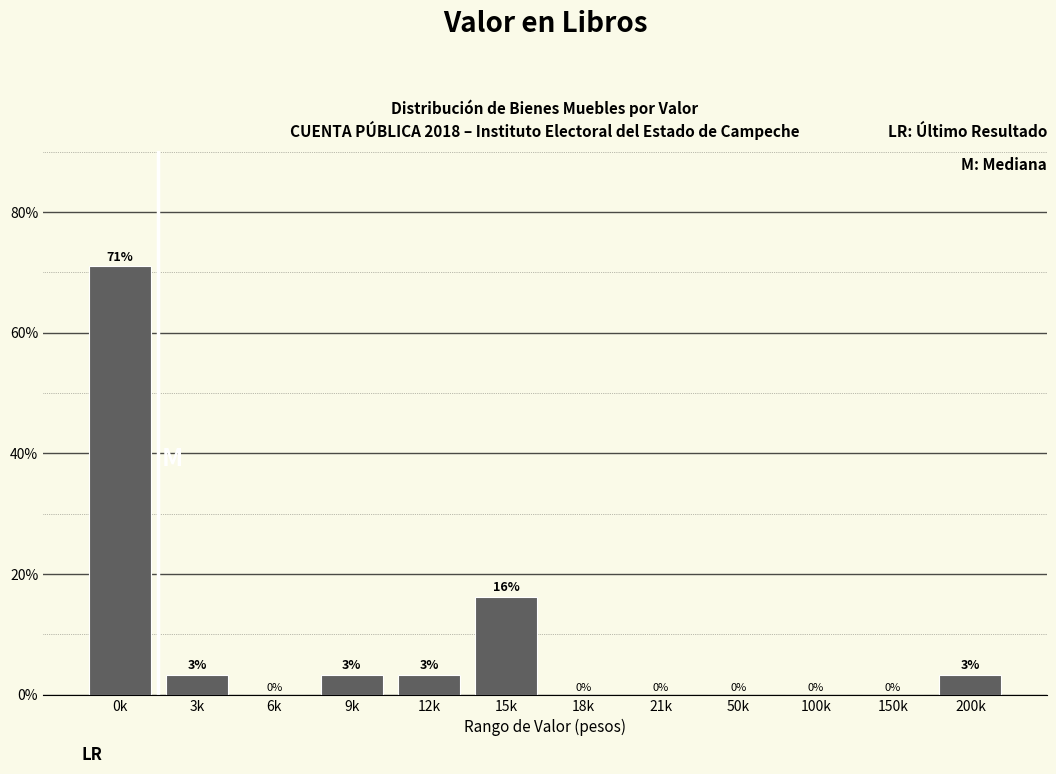

At which label is the value closest to 35?

15k